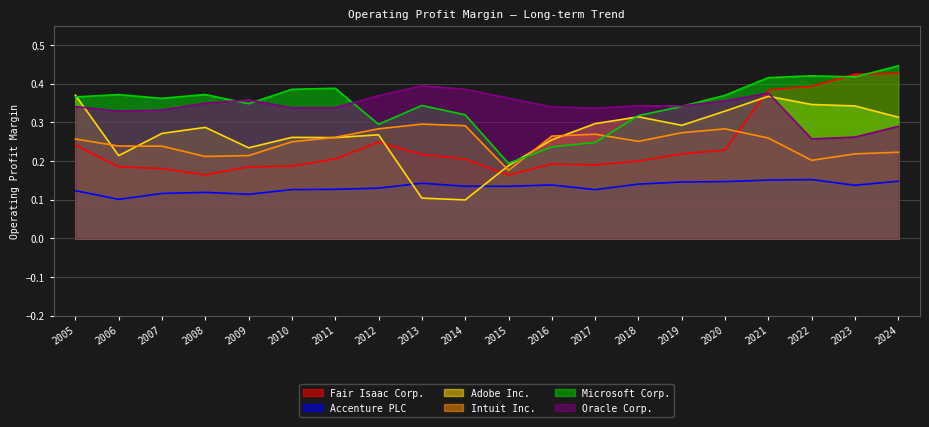

What is the total value across all series at 2021?

2.0